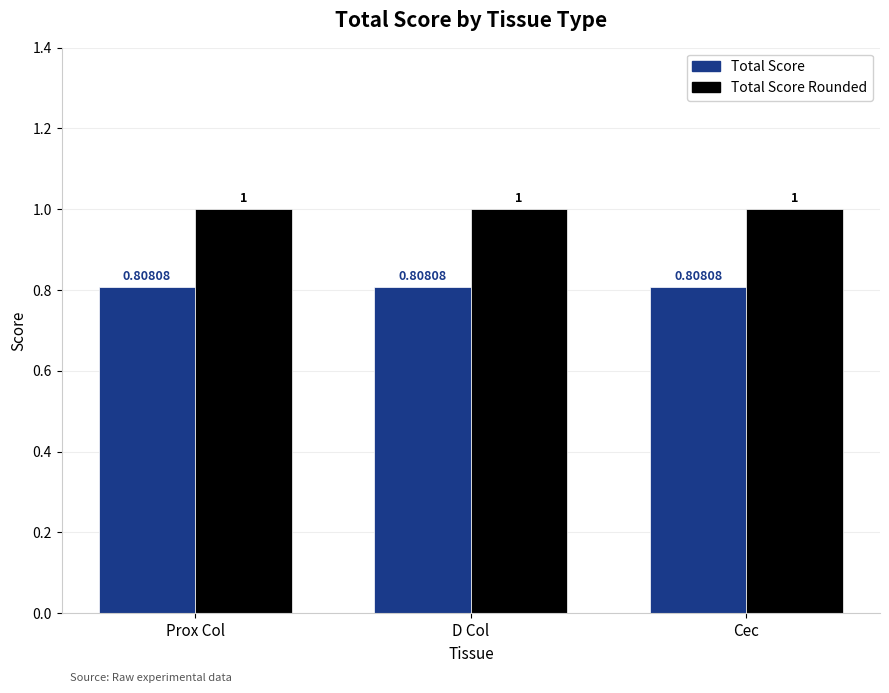

What is the sum of the Total Score Rounded values at D Col and Prox Col?

2.0